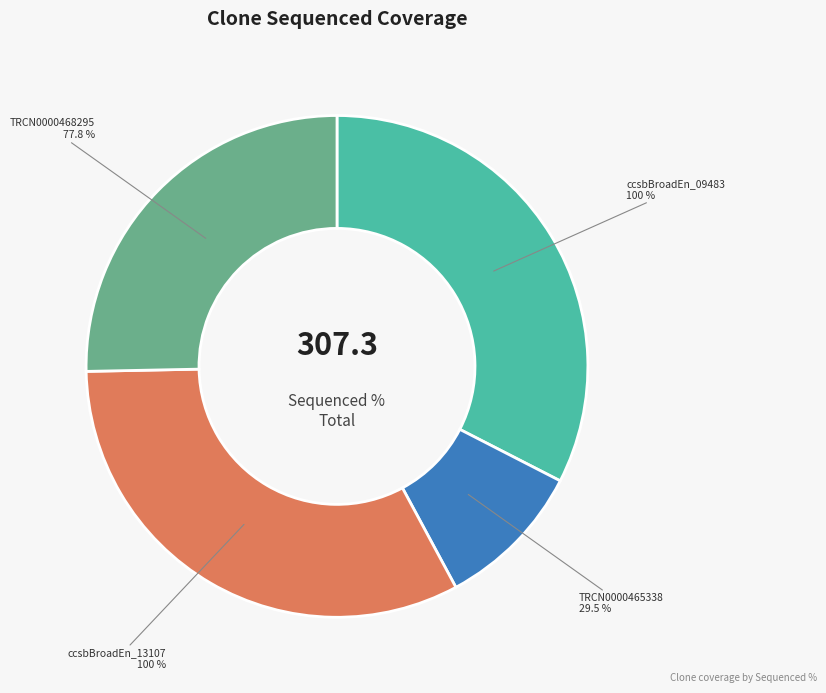

What is the largest slice in the pie chart?

ccsbBroadEn_09483